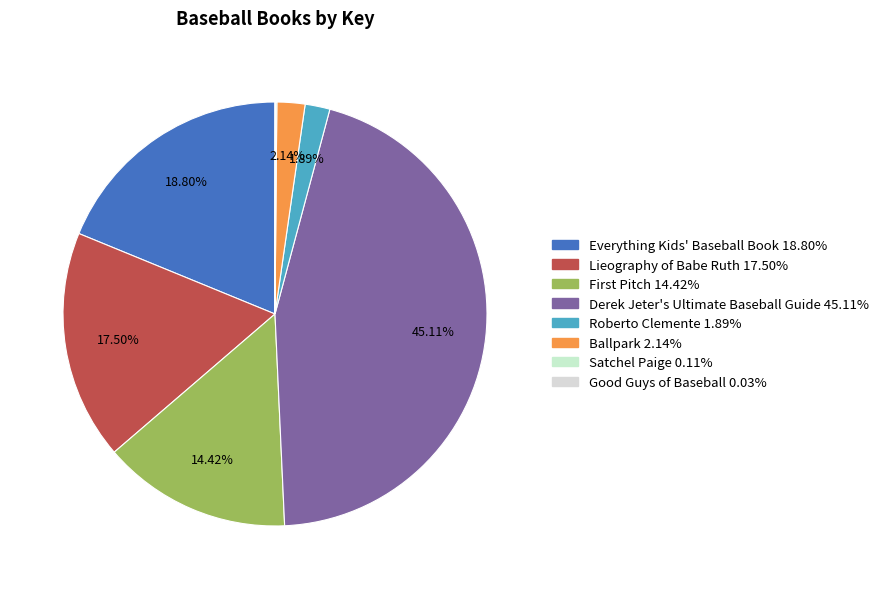

Rank the categories by value from lowest to highest.

Good Guys of Baseball, Satchel Paige, Roberto Clemente, Ballpark, First Pitch, Lieography of Babe Ruth, Everything Kids' Baseball Book, Derek Jeter's Ultimate Baseball Guide